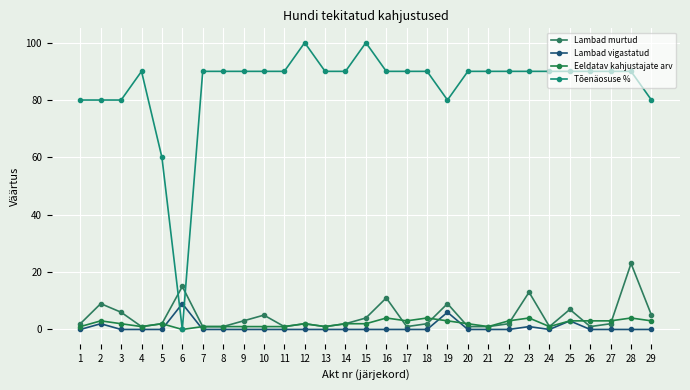

At which label does Eeldatav kahjustajate arv reach its minimum?

6